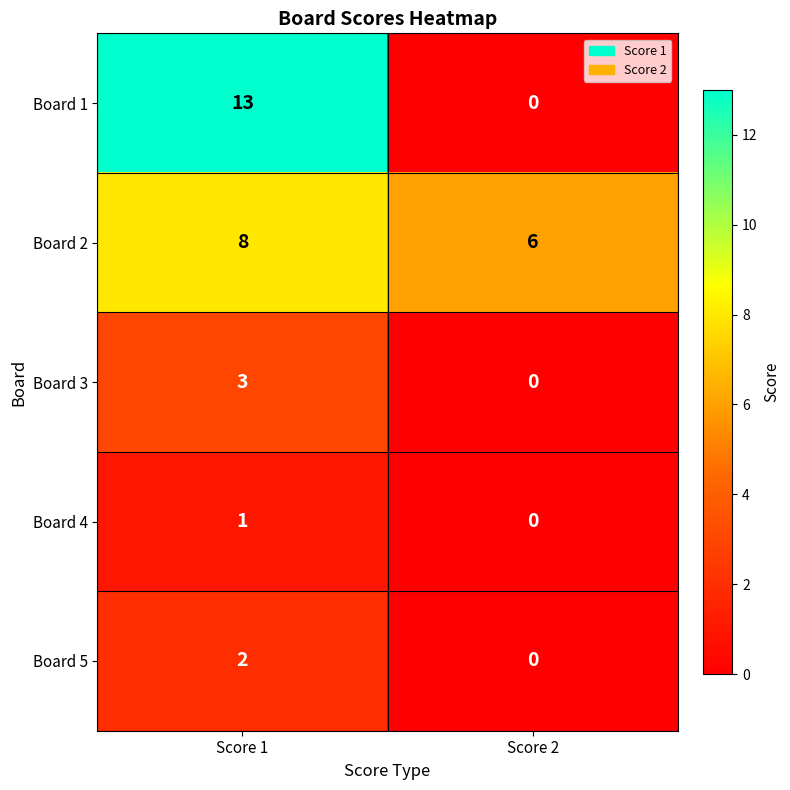

Is it true that Board 1 equals 0 at Score 2?

True